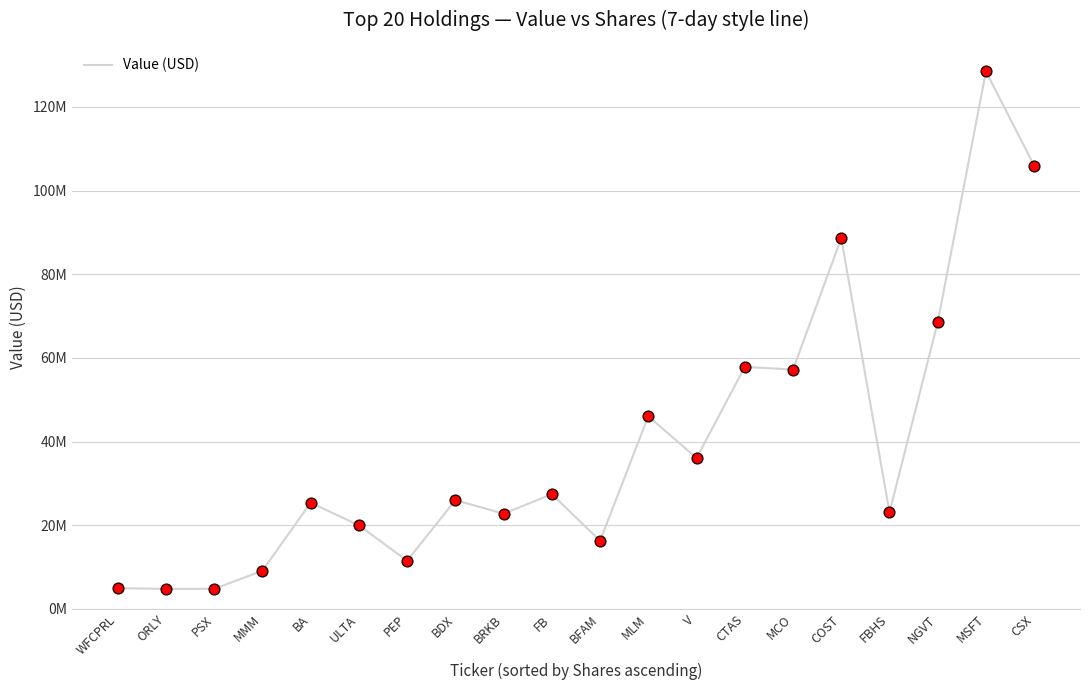

What is the change in value from MCO to COST?

+31408000